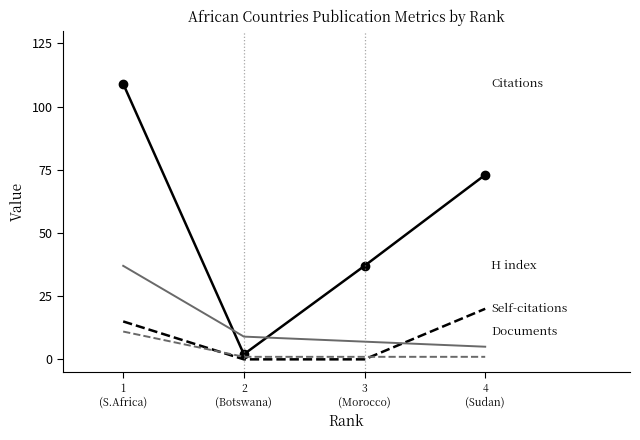

What position from the left is 2
(Botswana)?

2